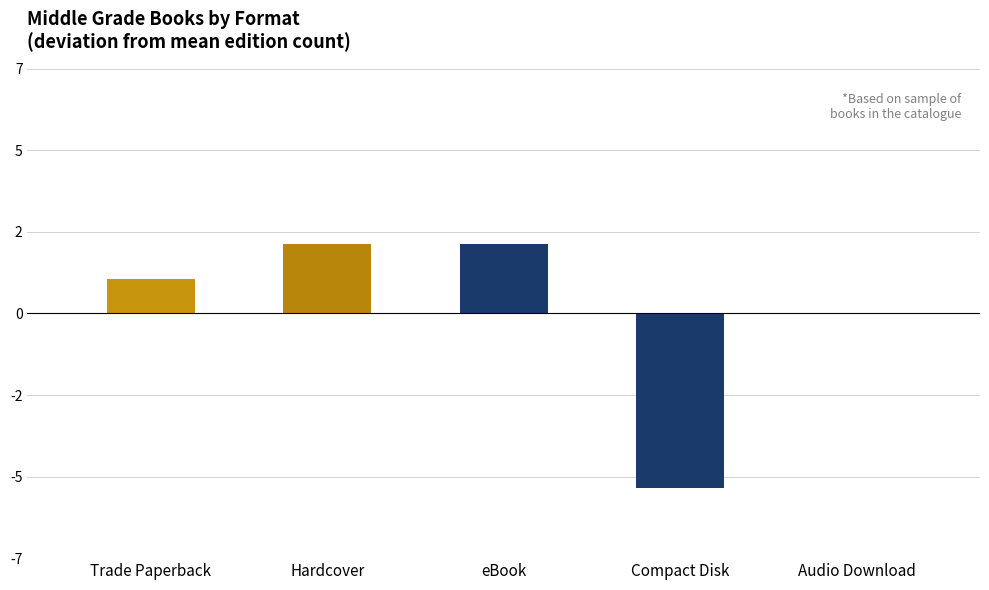

How many categories are shown in the chart?

5